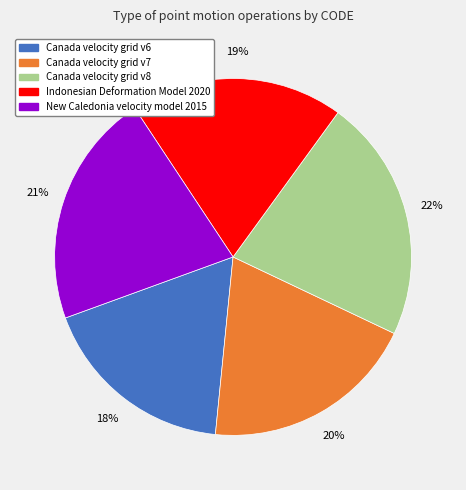

Is it true that New Caledonia velocity model 2015 is 11% of the pie?

False